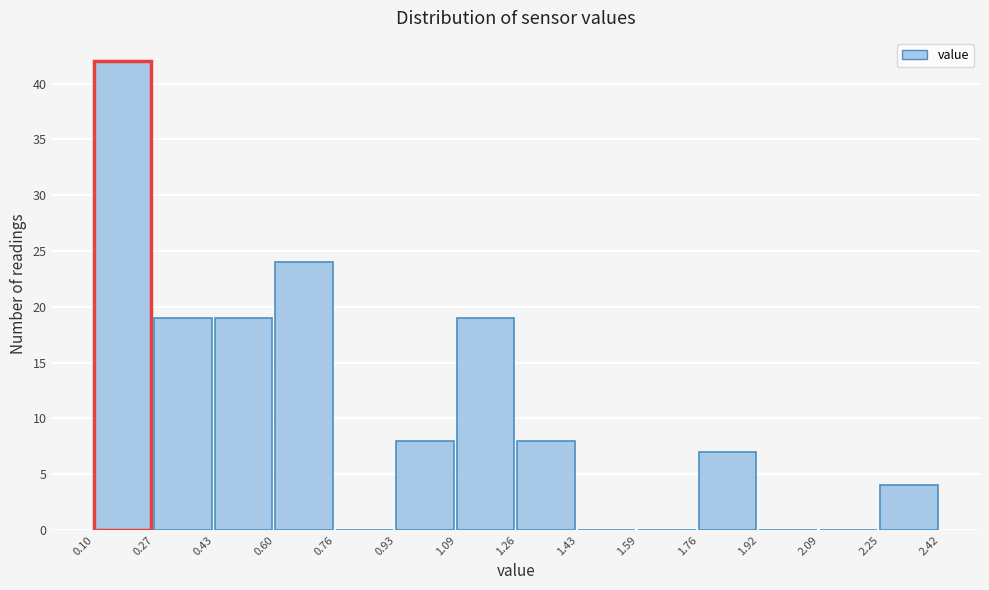

Reading left to right, list every bar in this chart as the range it spans on the x-axis followed by its height. The values are not printed on the chart, so give them approximately, as read against the axis.

0.10 to 0.27: 42
0.27 to 0.43: 19
0.43 to 0.60: 19
0.60 to 0.76: 24
0.76 to 0.93: 0
0.93 to 1.09: 8
1.09 to 1.26: 19
1.26 to 1.43: 8
1.43 to 1.59: 0
1.59 to 1.76: 0
1.76 to 1.92: 7
1.92 to 2.09: 0
2.09 to 2.25: 0
2.25 to 2.42: 4